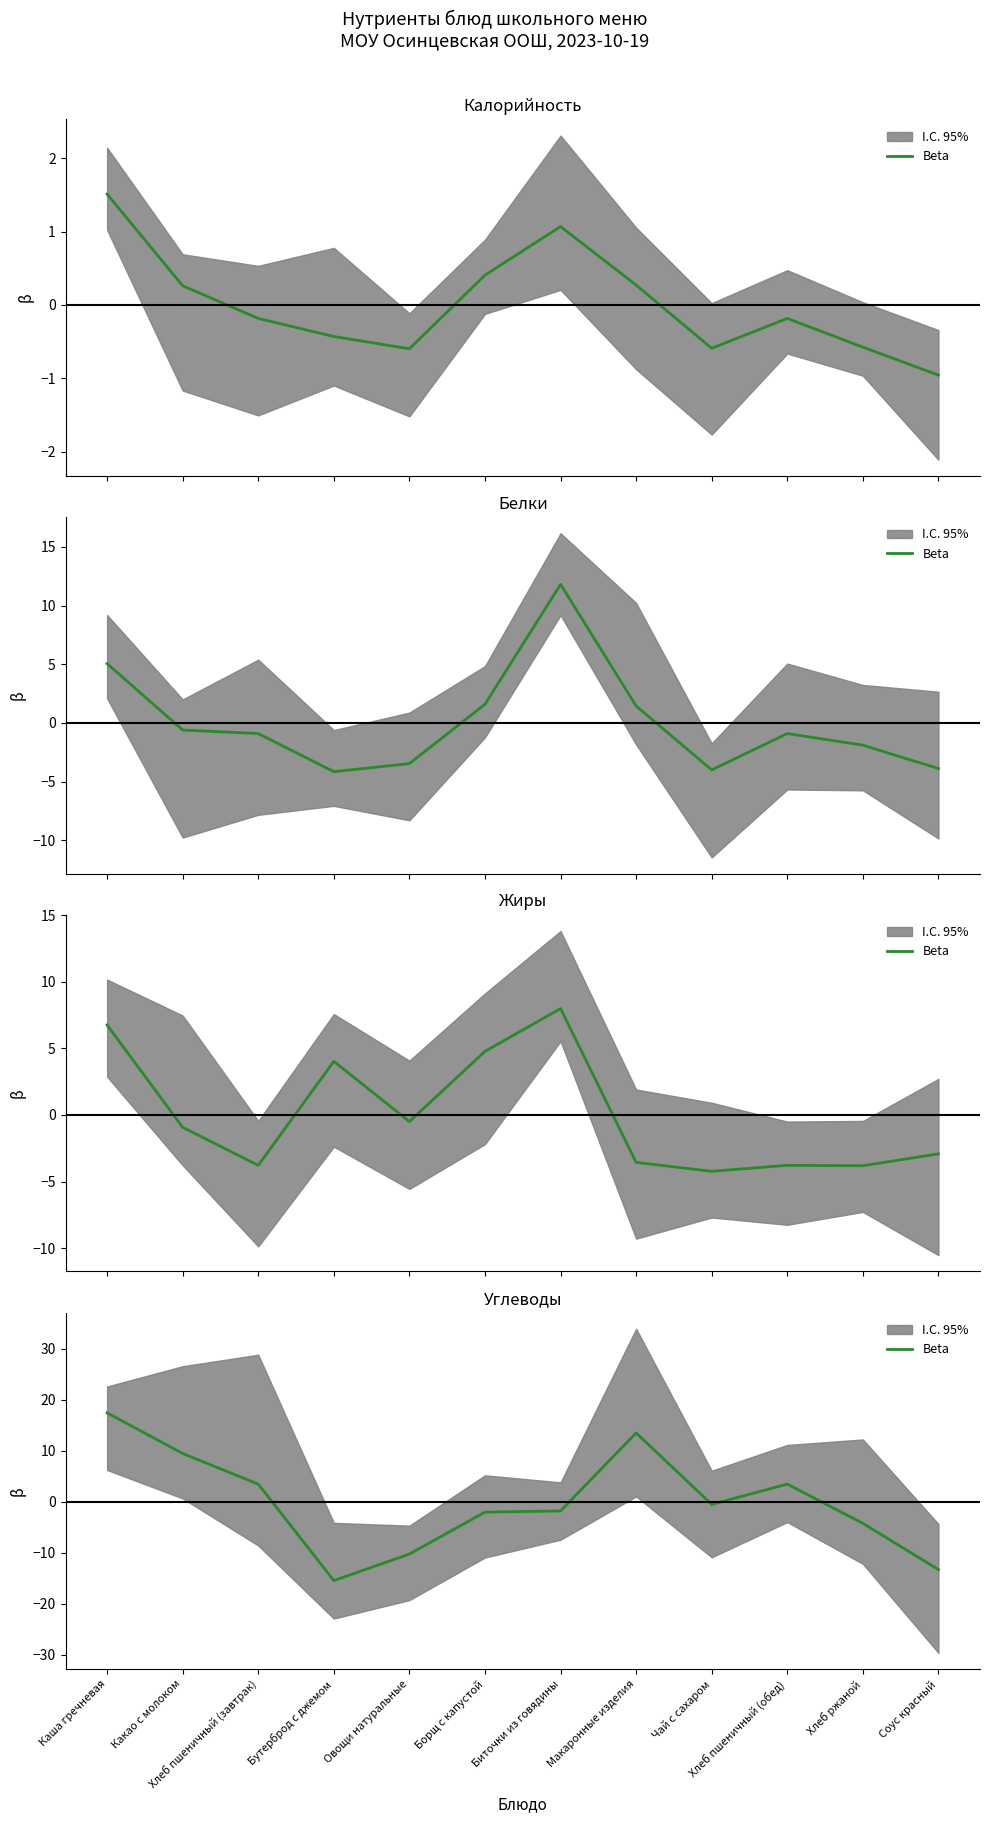

What is the change in value from Бутерброд с джемом to Хлеб пшеничный (обед)?

+18.9